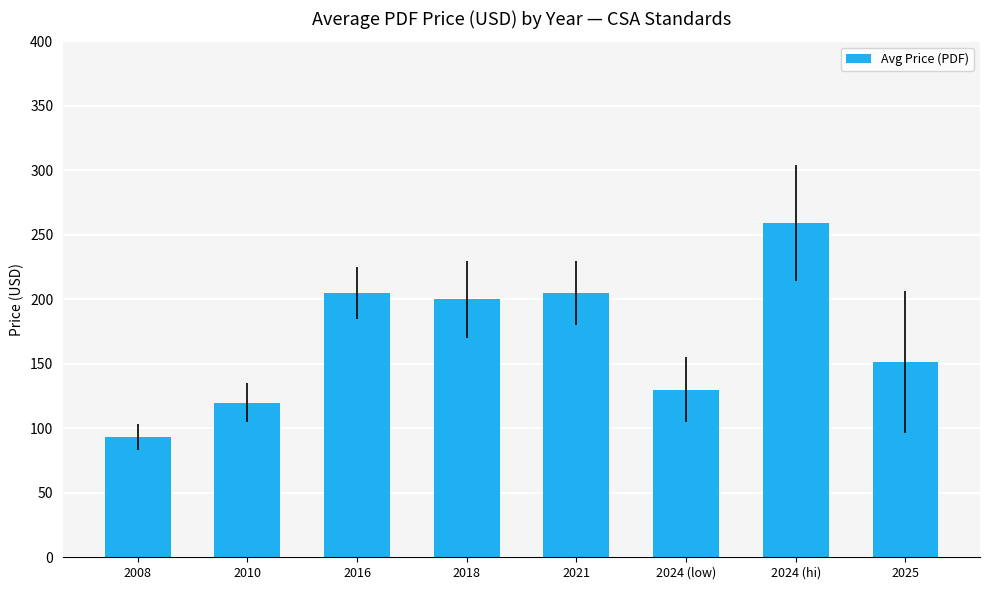

What is the label of the 4th bar from the right?

2021